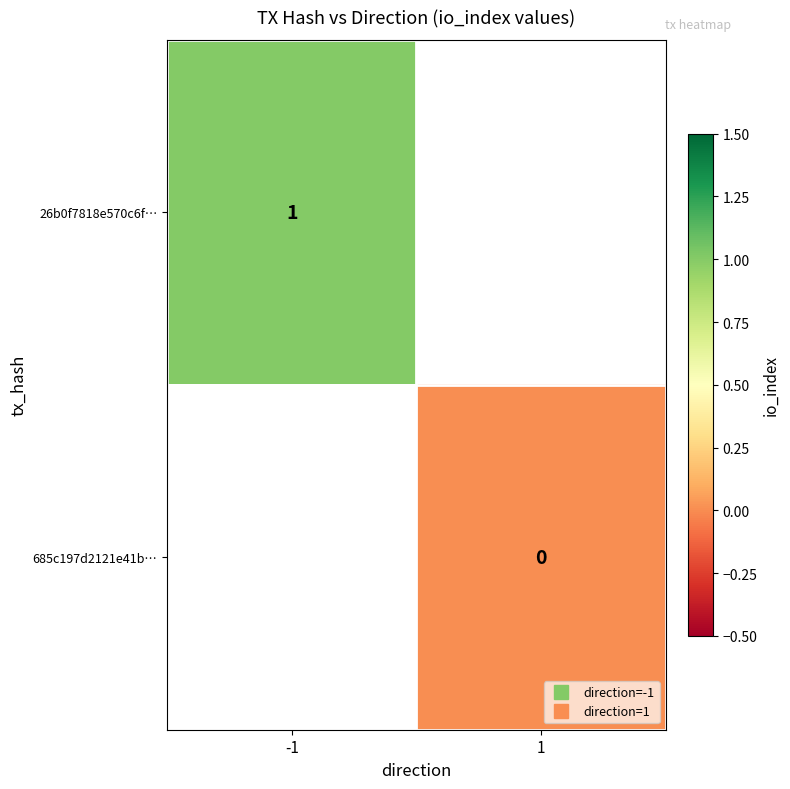

At which label does 26b0f7818e570c6f… reach its peak?

-1